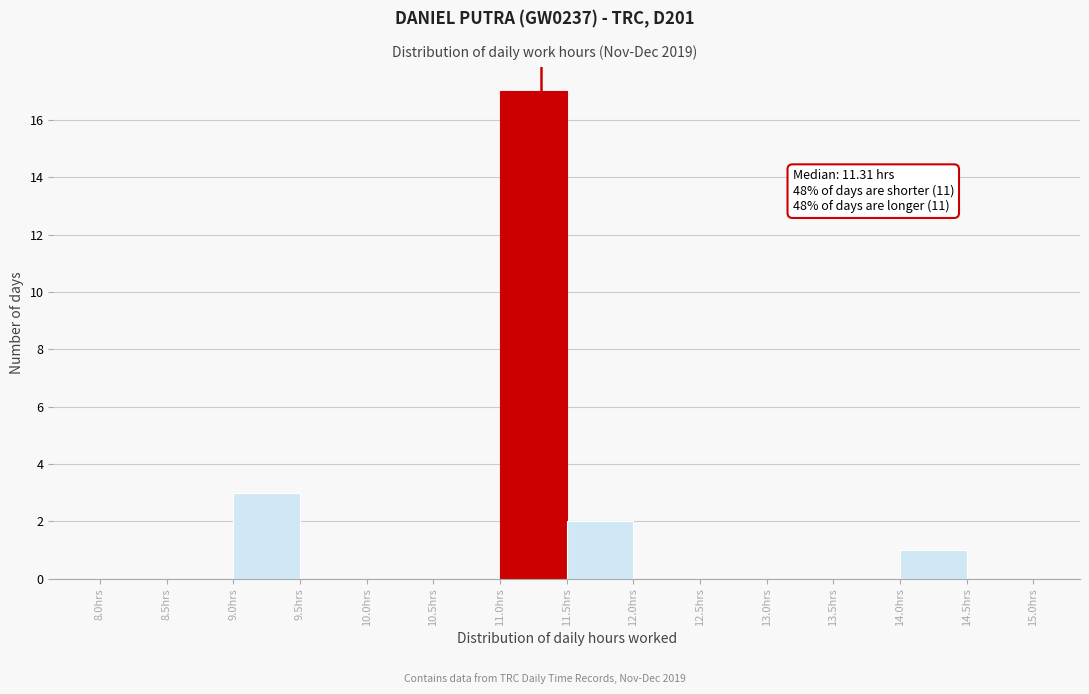

Which range on the x-axis has the tallest bar?

11.0 to 11.5